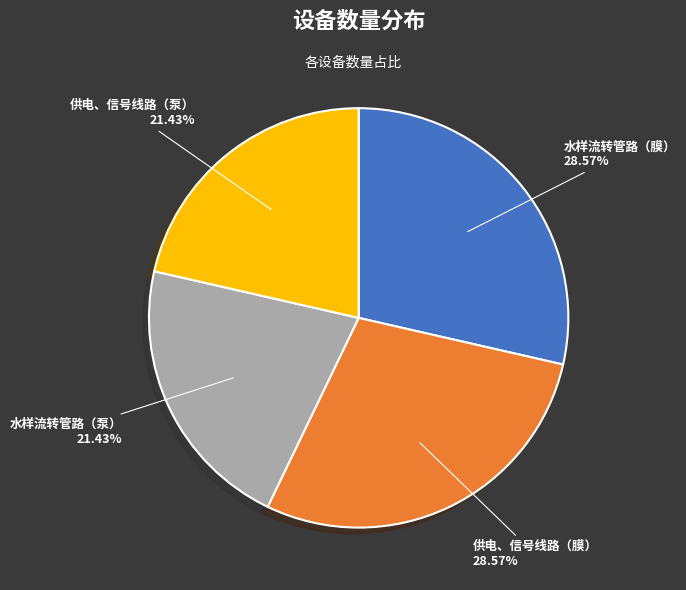

Is there any slice that represents more than half of the pie?

No